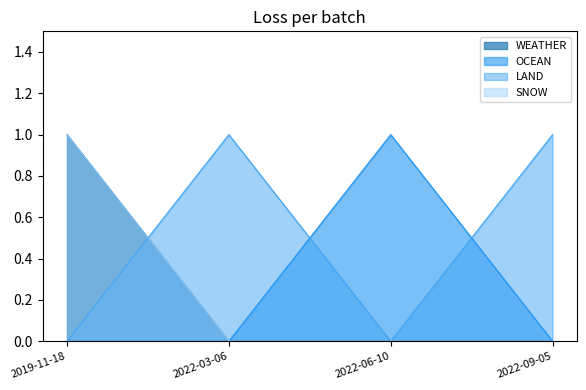

Which category has the lowest value in the OCEAN series?

2019-11-18